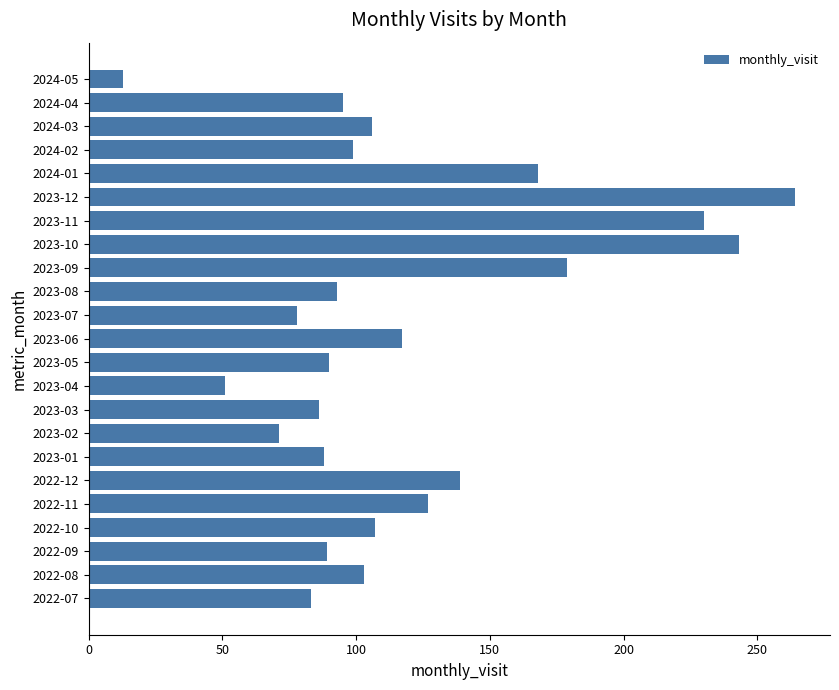

How many categories are shown in the chart?

23